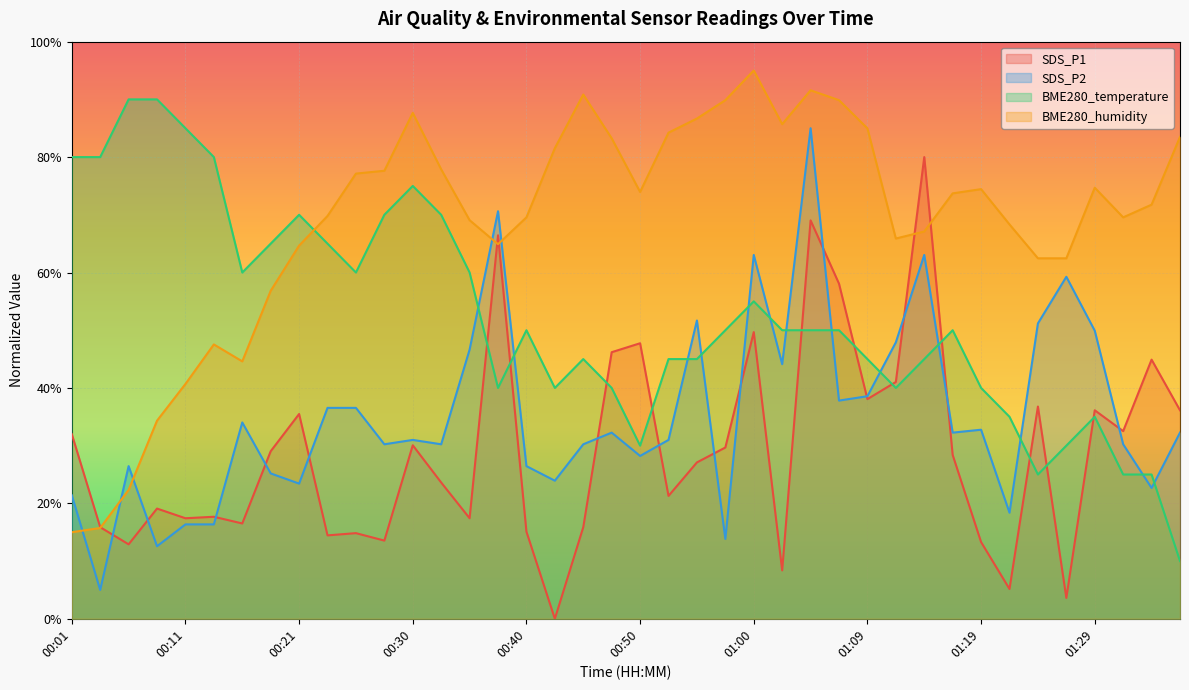

Which has a higher value, 01:26 or 00:47?

00:47